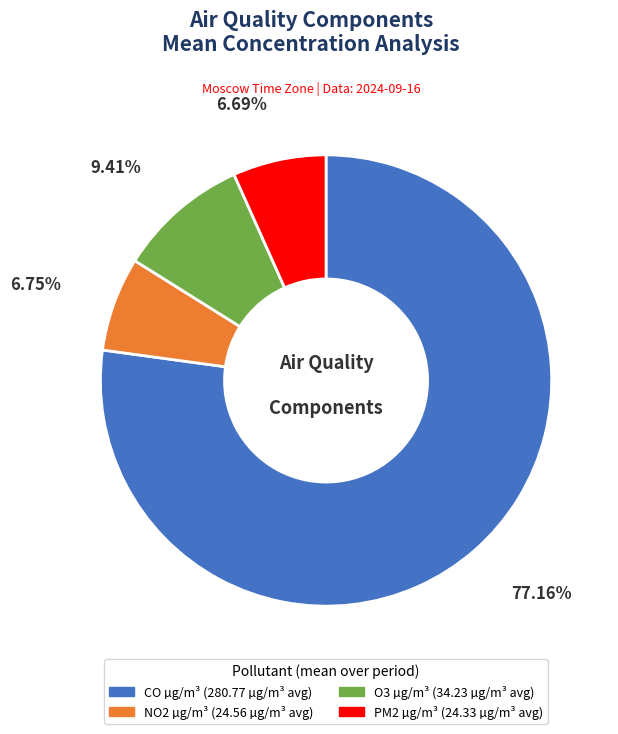

What is the largest slice in the pie chart?

CO µg/m³